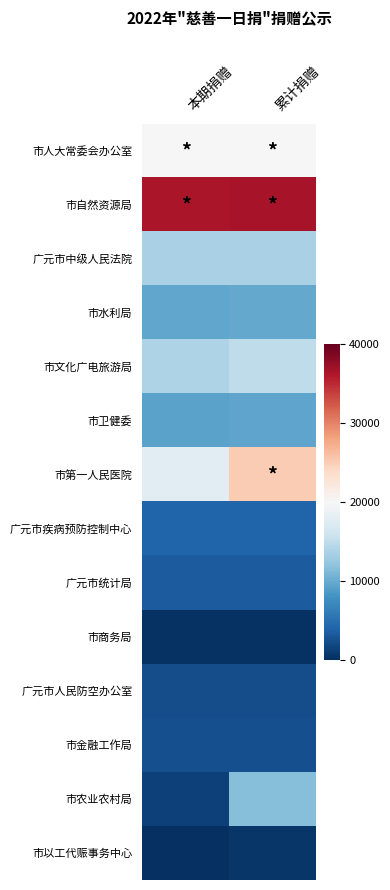

Count the number of categories in the chart.

2